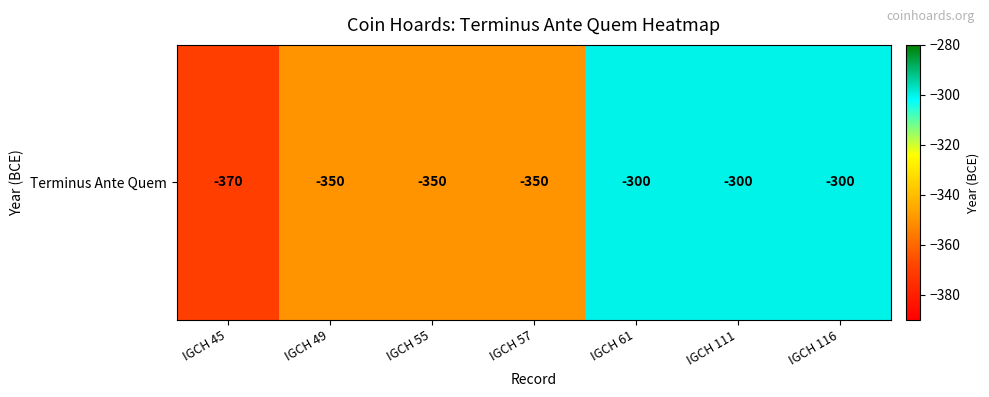

Which label corresponds to the largest value in the chart?

IGCH 61